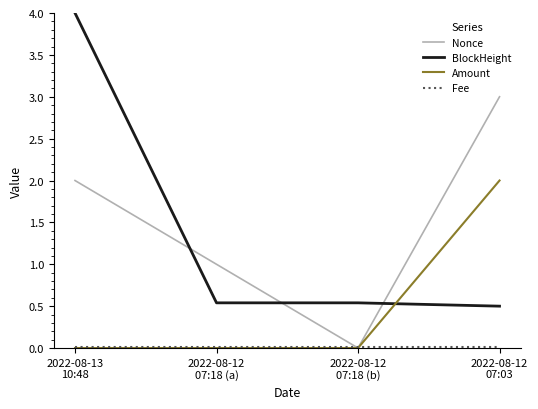

Is the value of Nonce at 2022-08-12
07:18 (a) greater than the value of Amount at 2022-08-13
10:48?

Yes